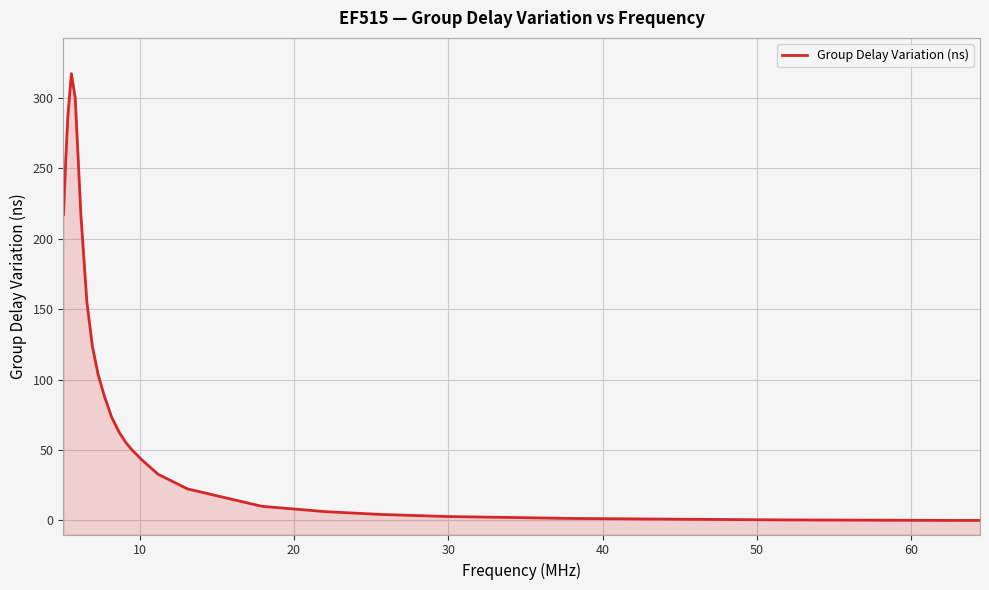

How many series are shown in this chart?

1